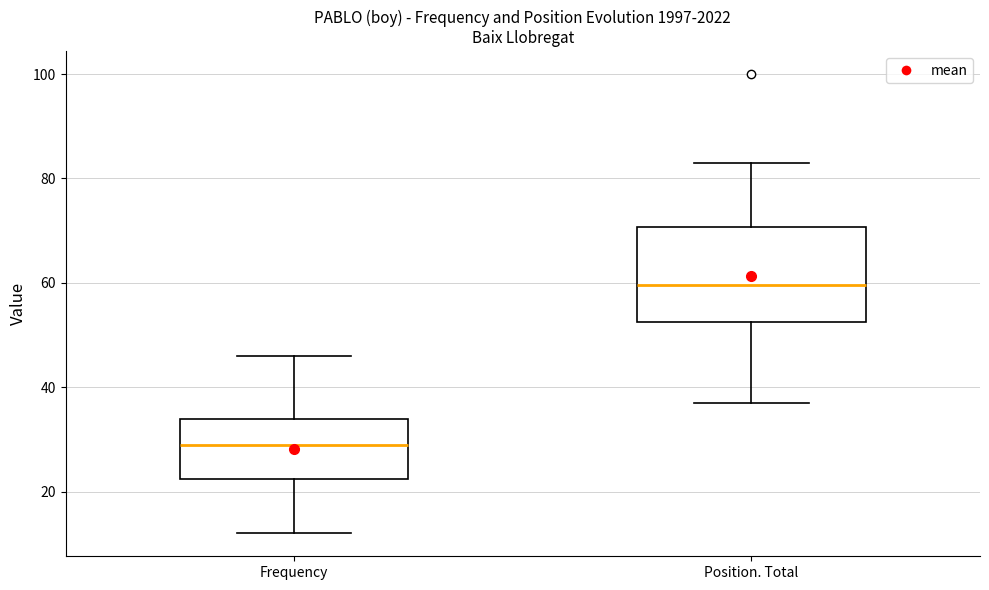

Reading left to right, transcribe this box plot: for each box, give where its median line is, the range the box spans, and where its two whiskers end, as read against the y-axis. The values are not printed on the chart, so give them approximately, as read against the axis.

Frequency: median 30, box 22 to 34, whiskers 12 to 46
Position. Total: median 60, box 52 to 70, whiskers 38 to 84